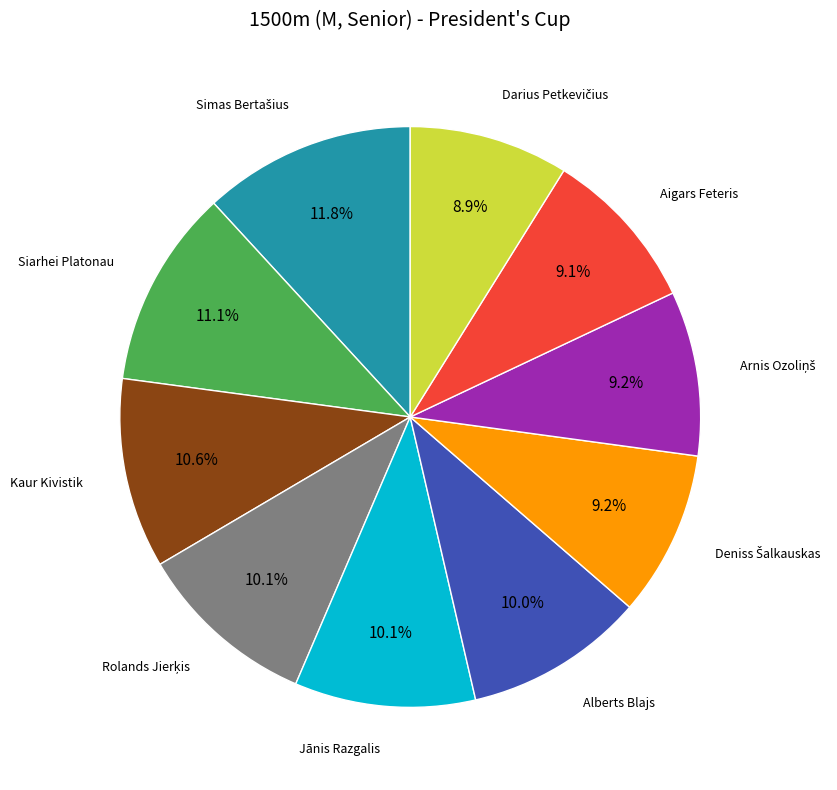

Is there any slice that represents more than half of the pie?

No